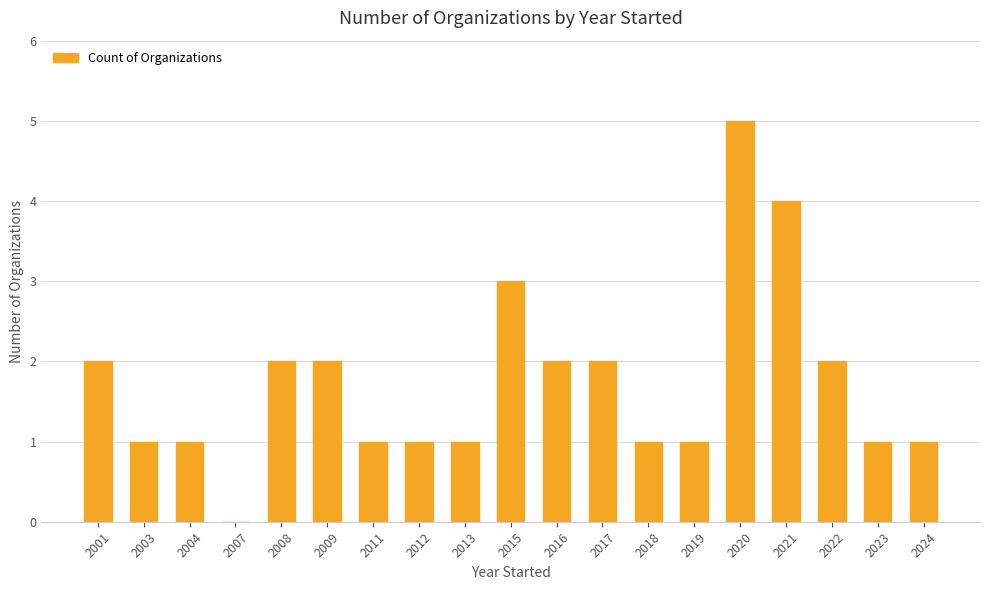

Which has a higher value, 2007 or 2024?

2024